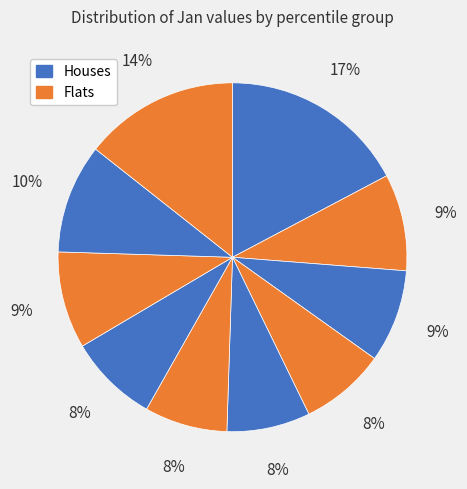

How many slices are in this pie chart?

10